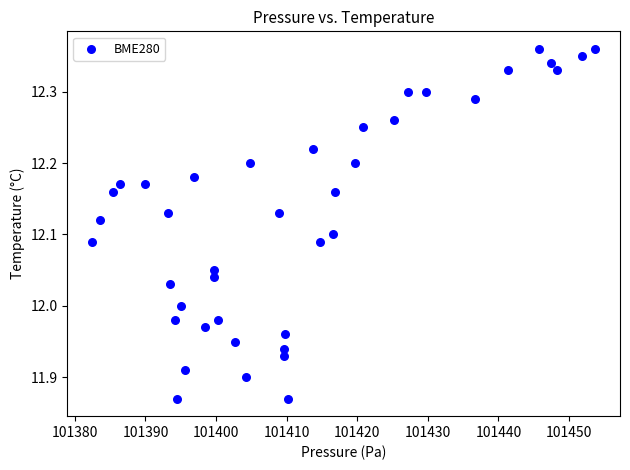

What is the range of X values (max minus min)?

71.2